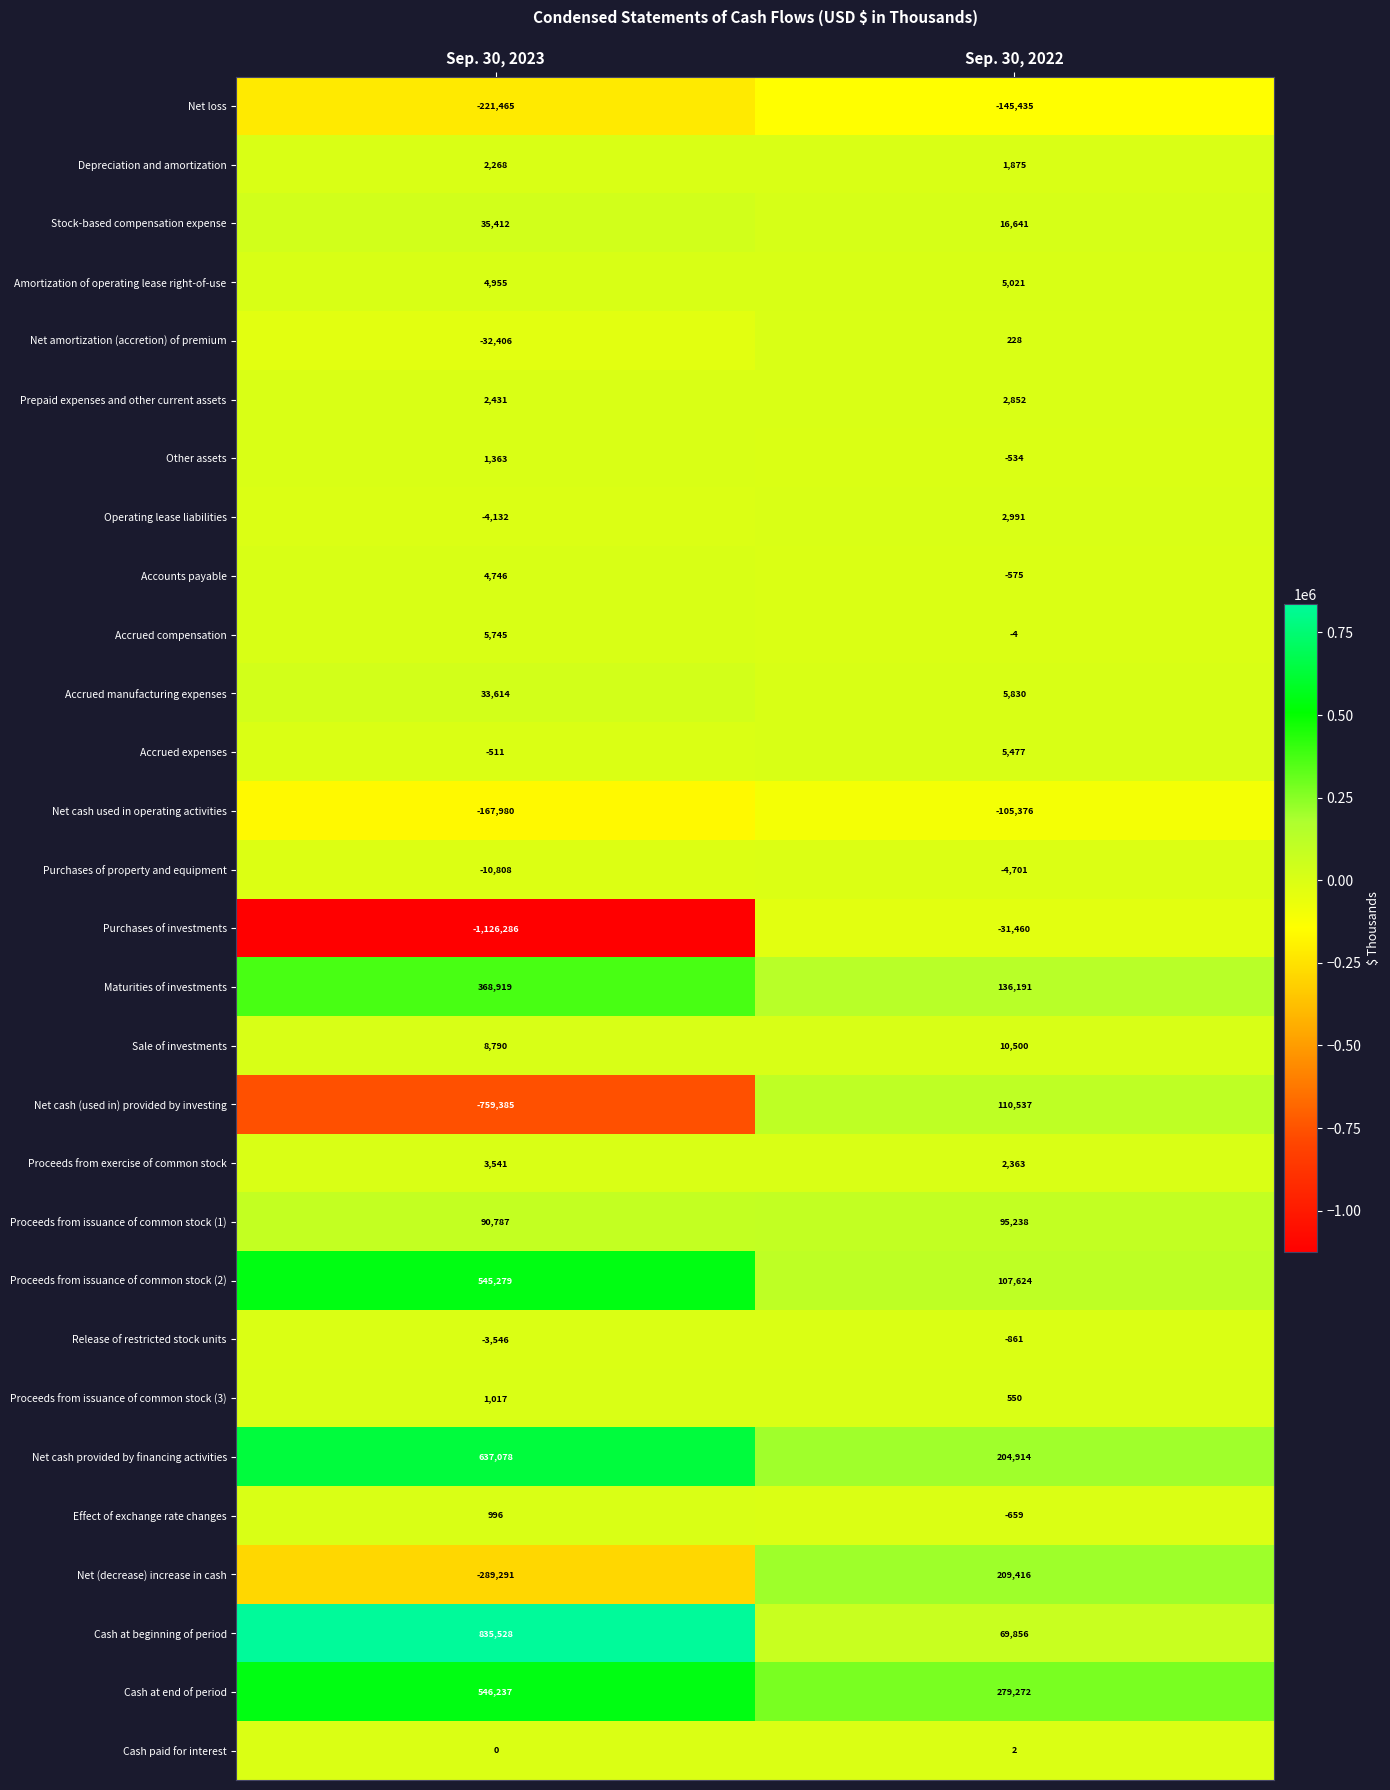

What is the total value across all series at Sep. 30, 2022?

977773